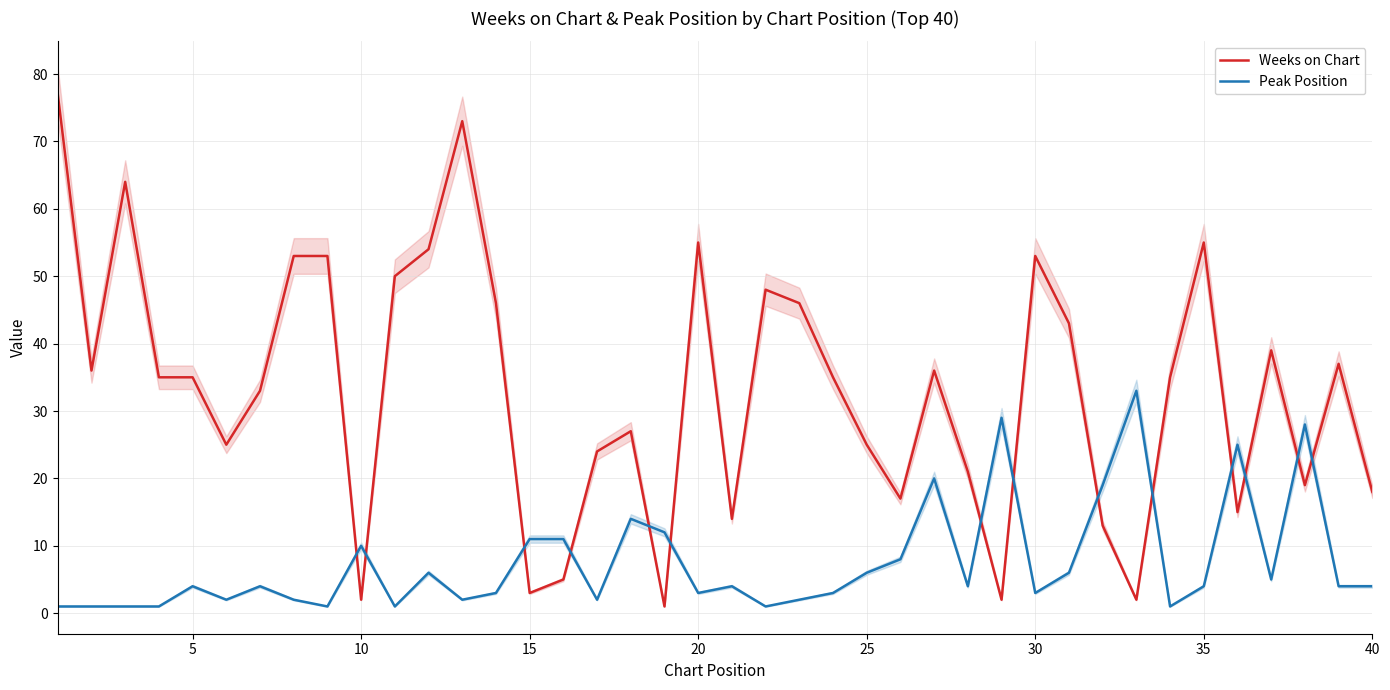

How many interior local peaks does the Peak Position series have?

11